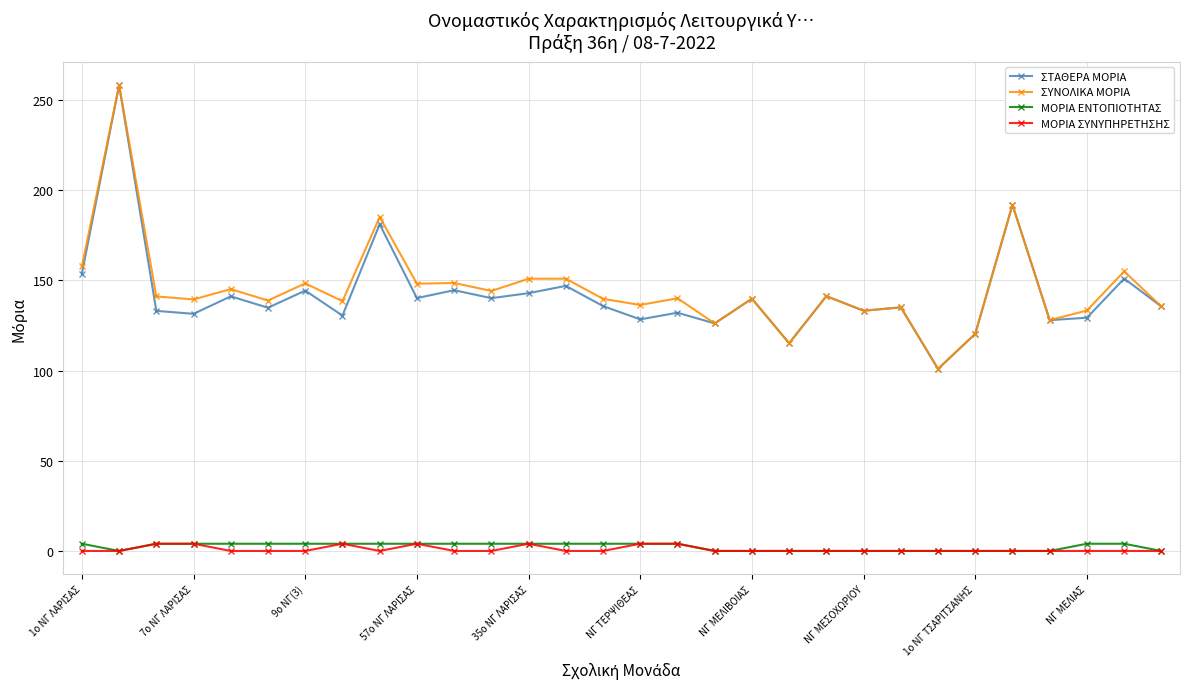

True or false: ΣΥΝΟΛΙΚΑ ΜΟΡΙΑ and ΜΟΡΙΑ ΣΥΝΥΠΗΡΕΤΗΣΗΣ cross at least once.

False